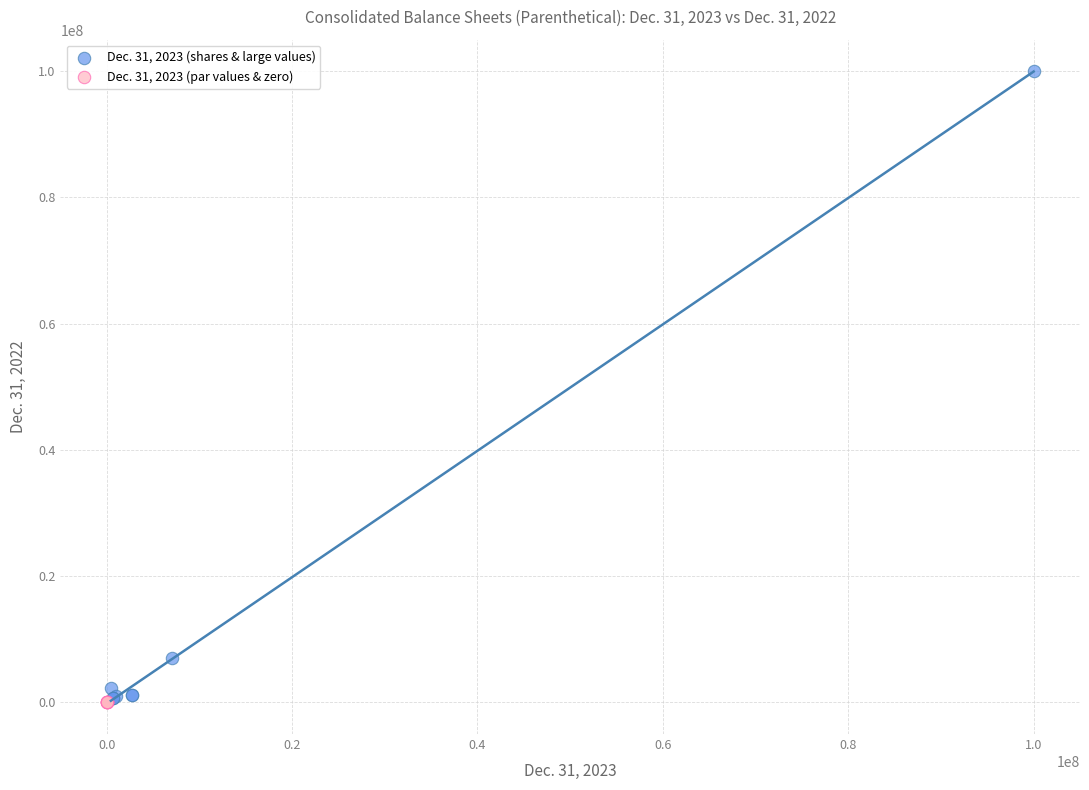

Which series has the widest spread of Y values?

Dec. 31, 2023 (shares & large values)